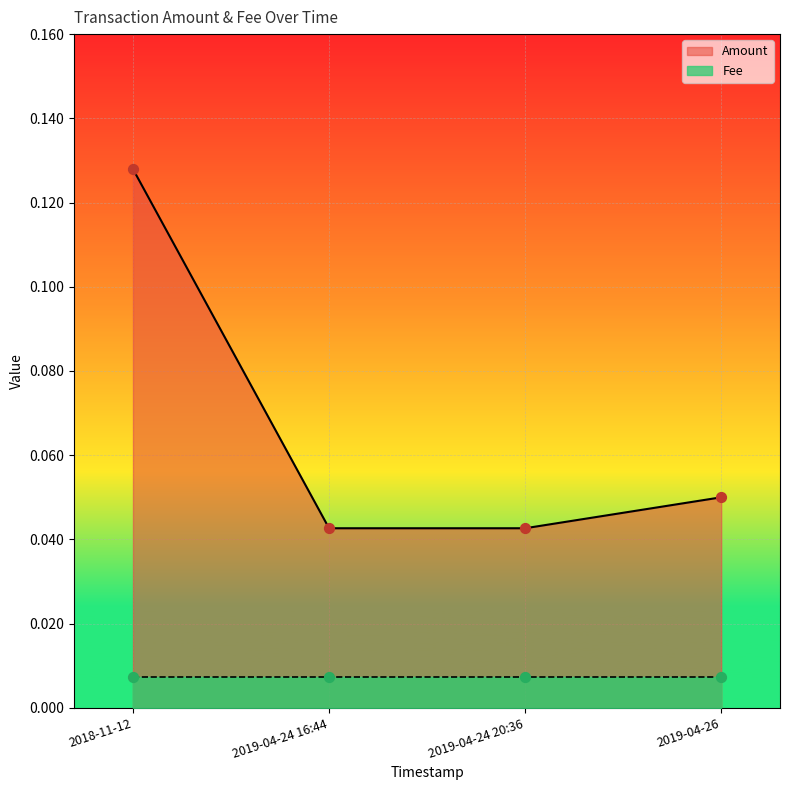

Which has a higher value, 2019-04-26 or 2019-04-24 16:44?

2019-04-26